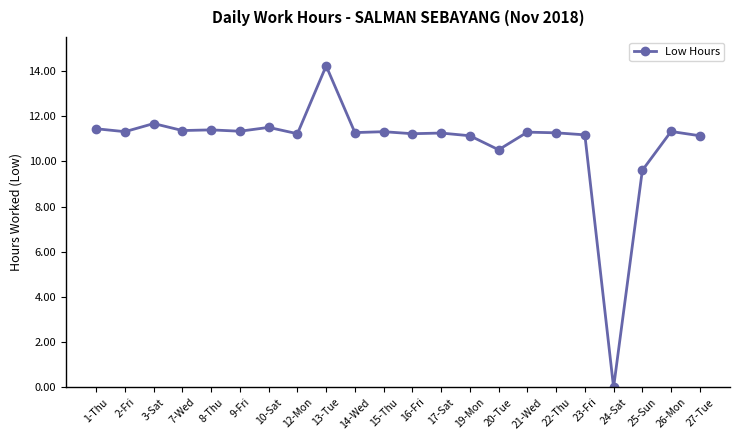

Does the chart have visible grid lines?

No